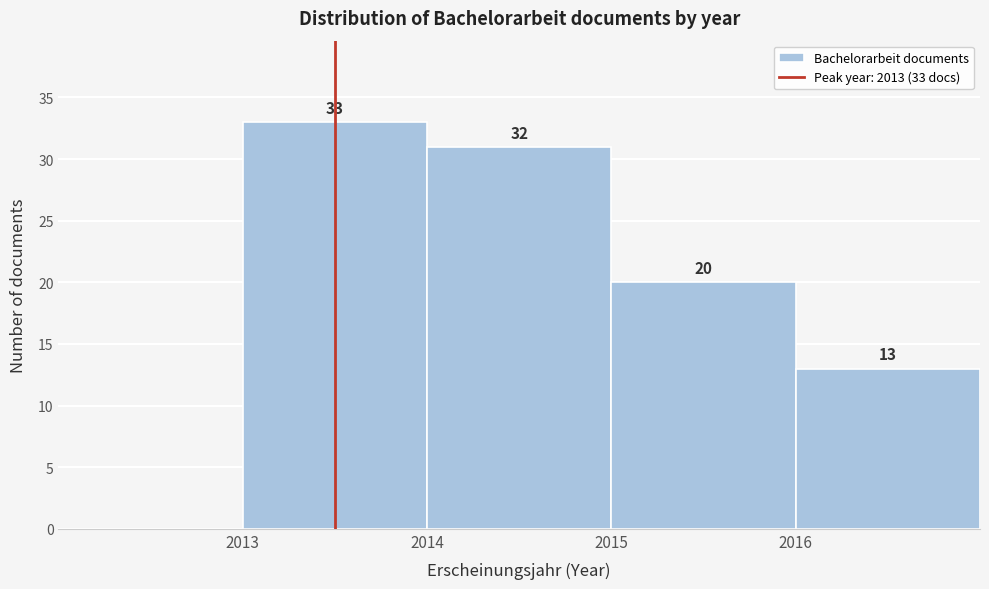

Which range on the x-axis has the tallest bar?

2013 to 2014